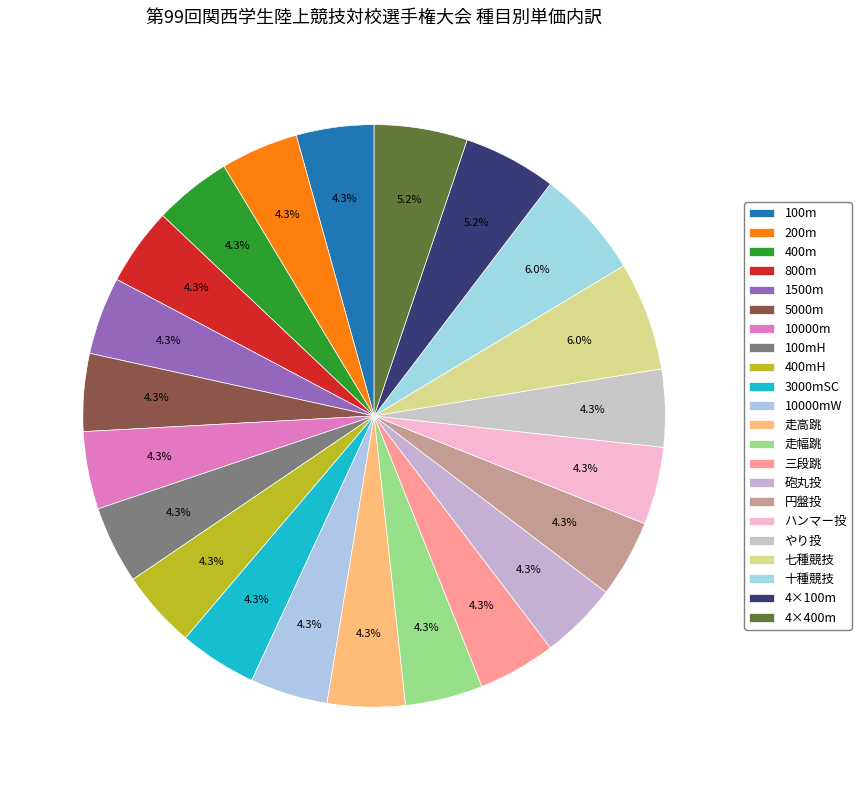

The 十種競技 slice represents 6% of the pie. True or false?

True